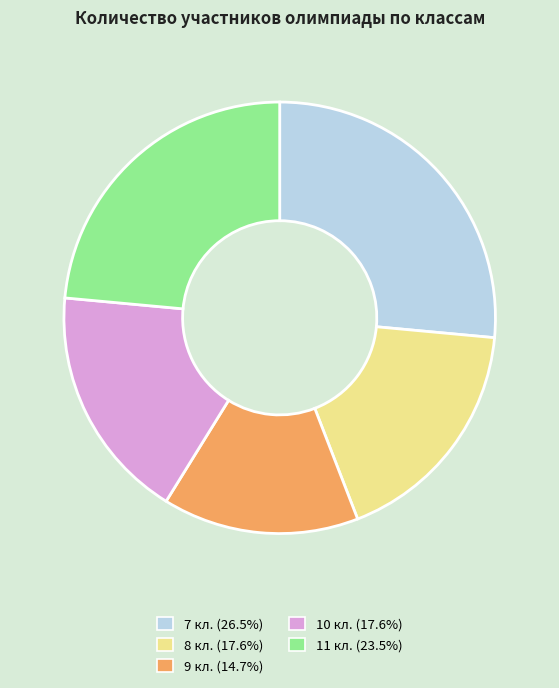

What is the ratio of the value at 7 кл. to the value at 8 кл.?

1.5